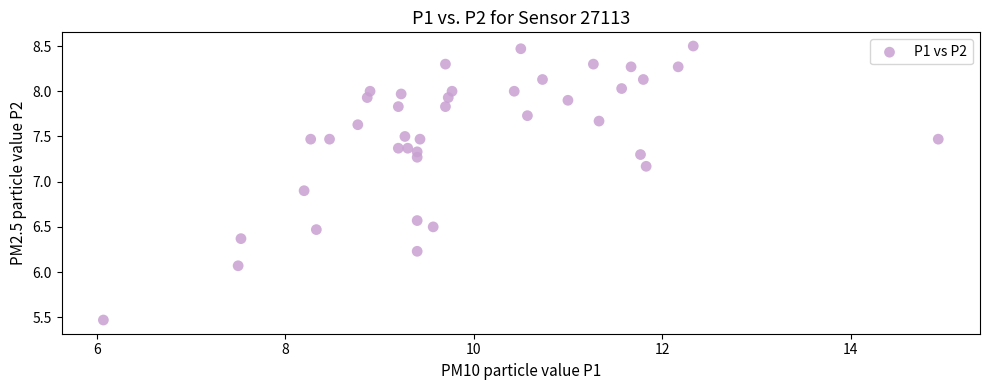

What Y value in the scatter plot is closest to 6?

6.1